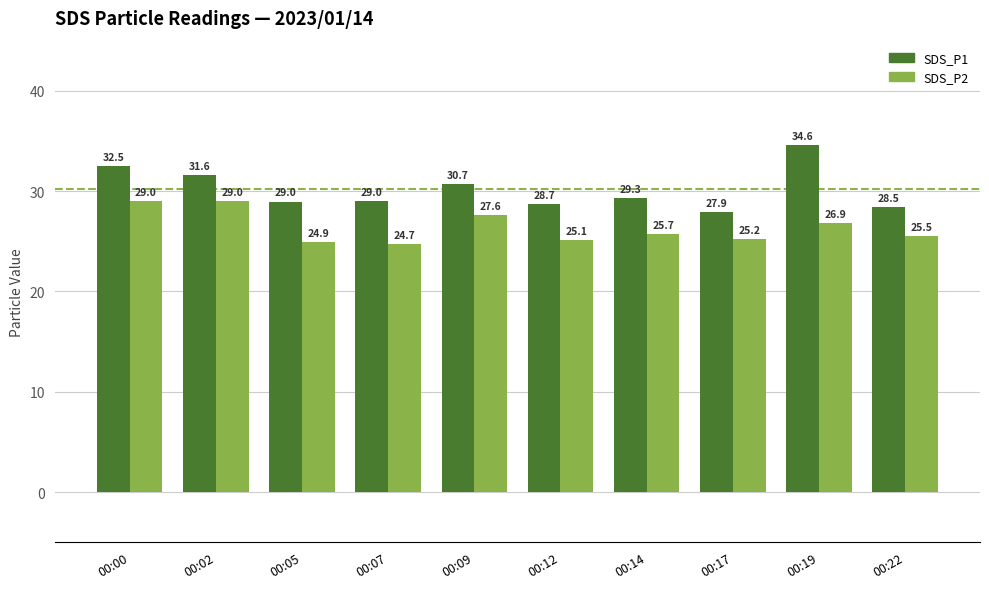

Are the bars grouped side by side (vs. stacked)?

Yes